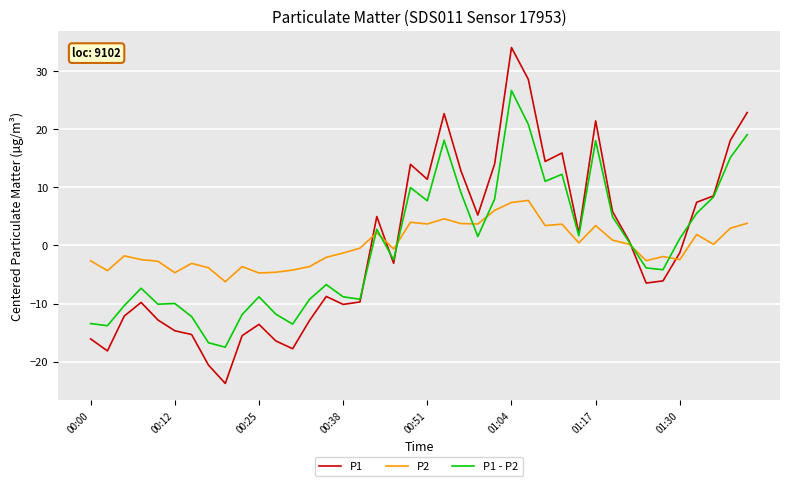

Which series has the widest spread of values?

P1